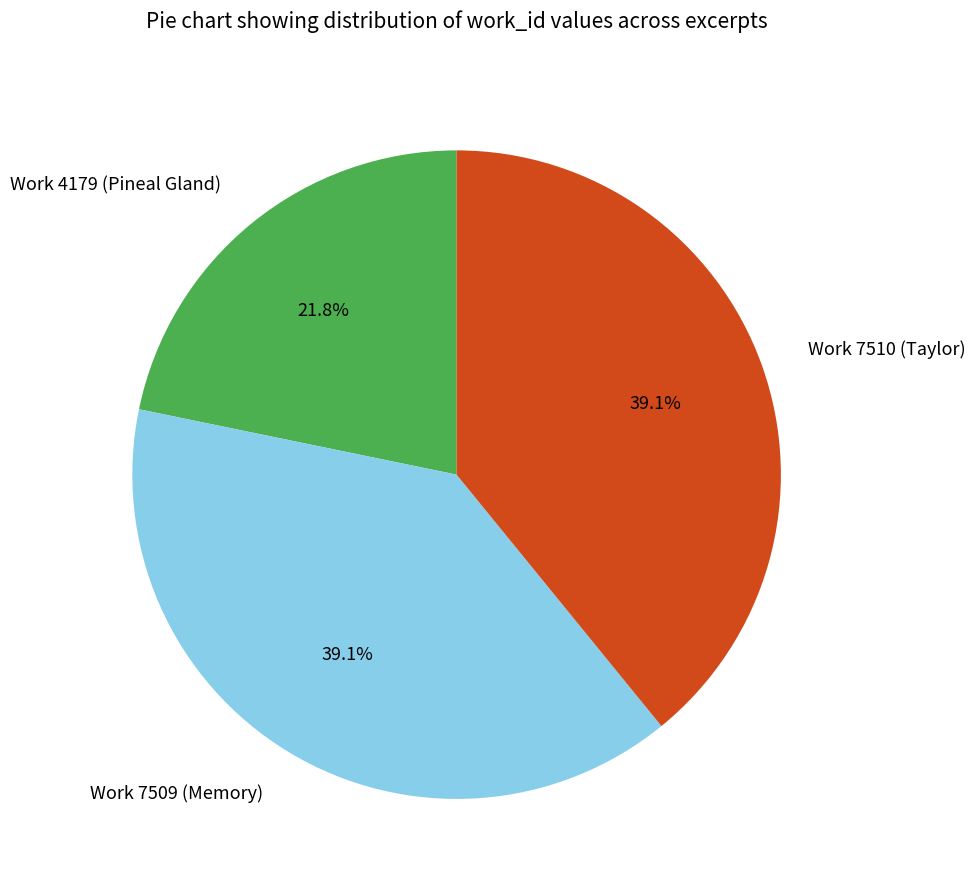

Which category has the smallest portion of the pie?

Work 4179 (Pineal Gland)